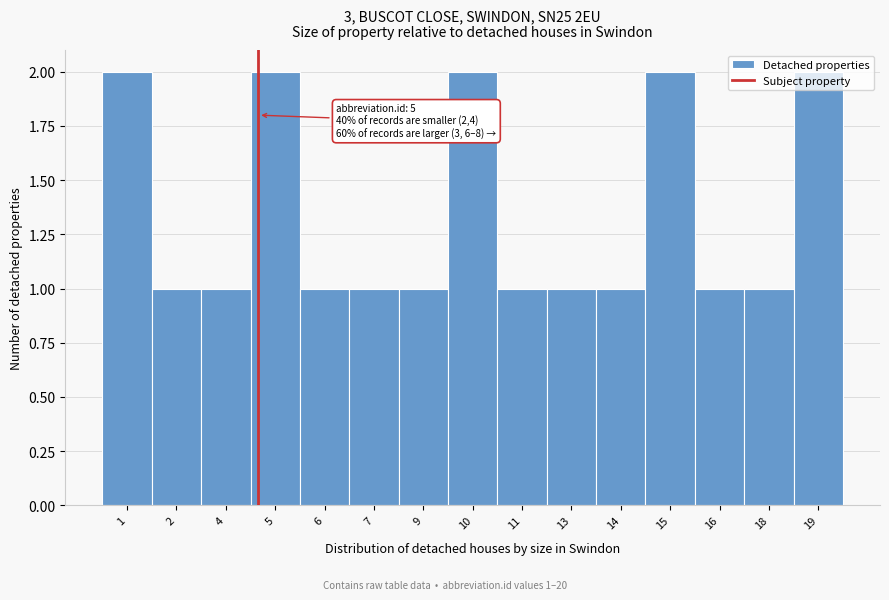

What is the value of the 7th bar from the left?

1